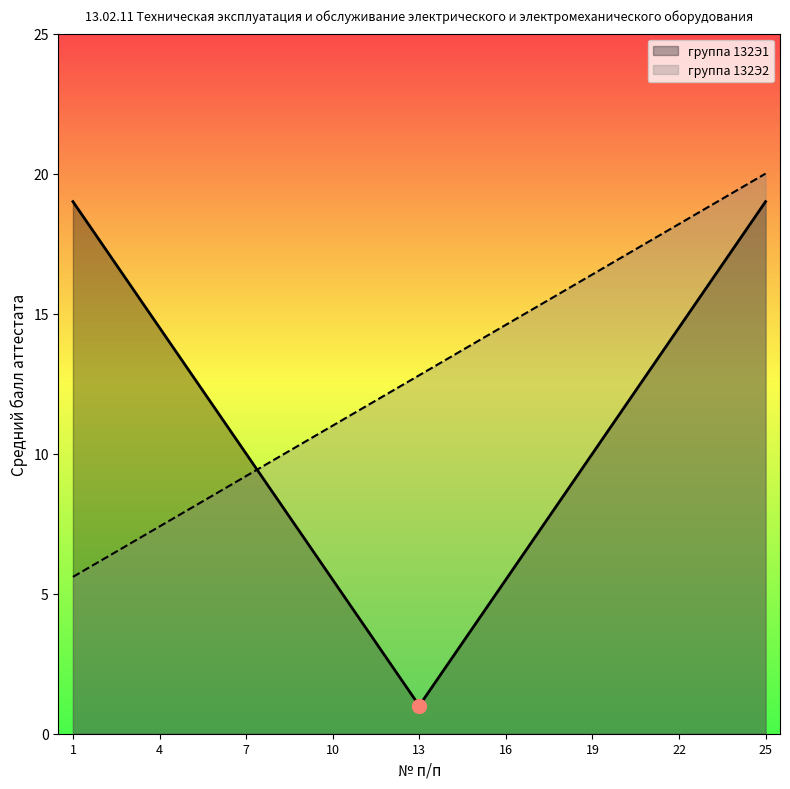

Which label corresponds to the largest value in the chart?

25